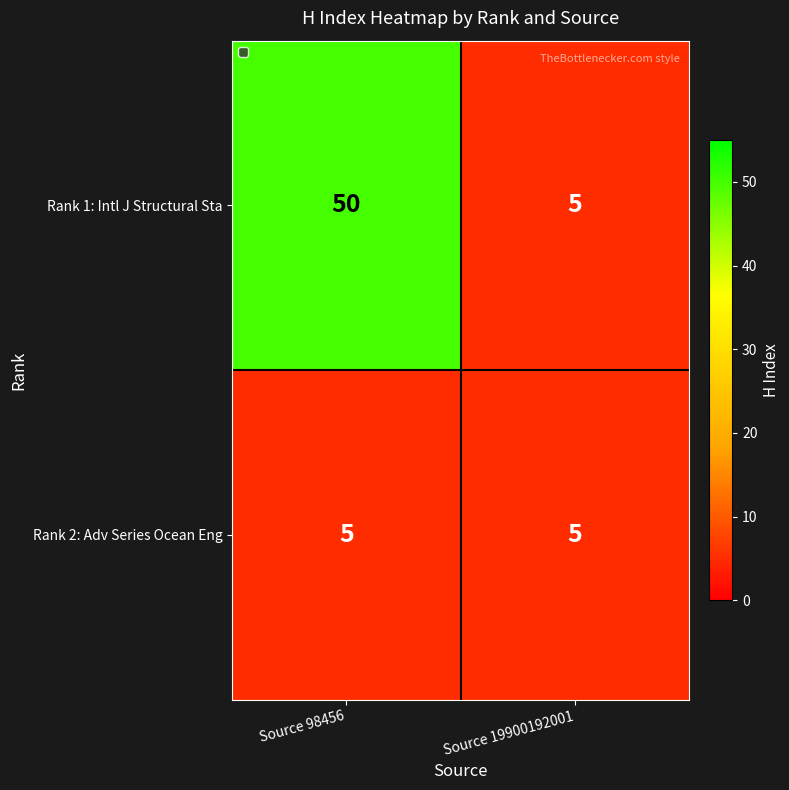

Count the number of data series in this chart.

2